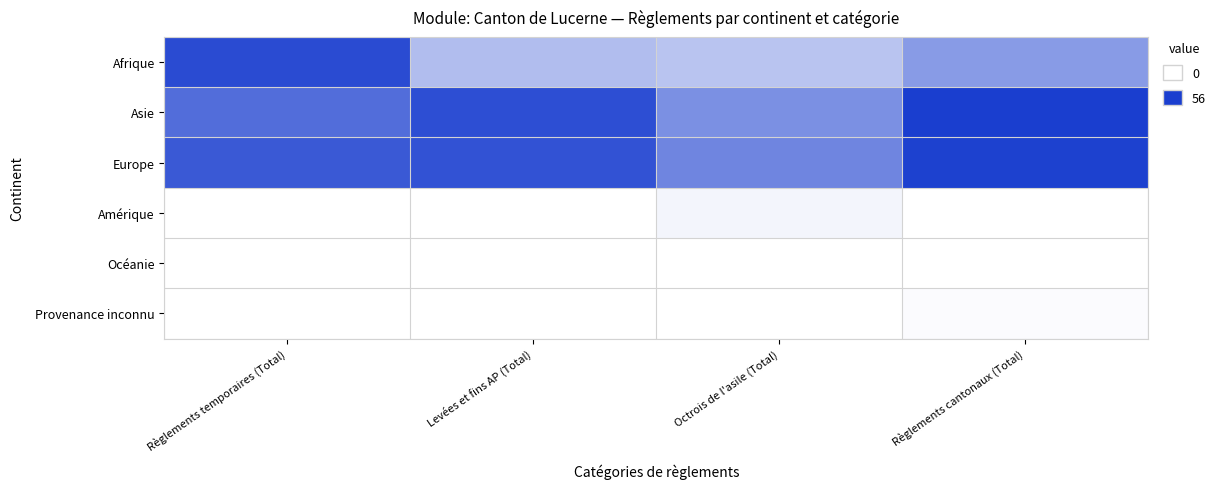

Rank the series by their maximum value, from highest to lowest.

Asie, Europe, Afrique, Amérique, Provenance inconnu, Océanie